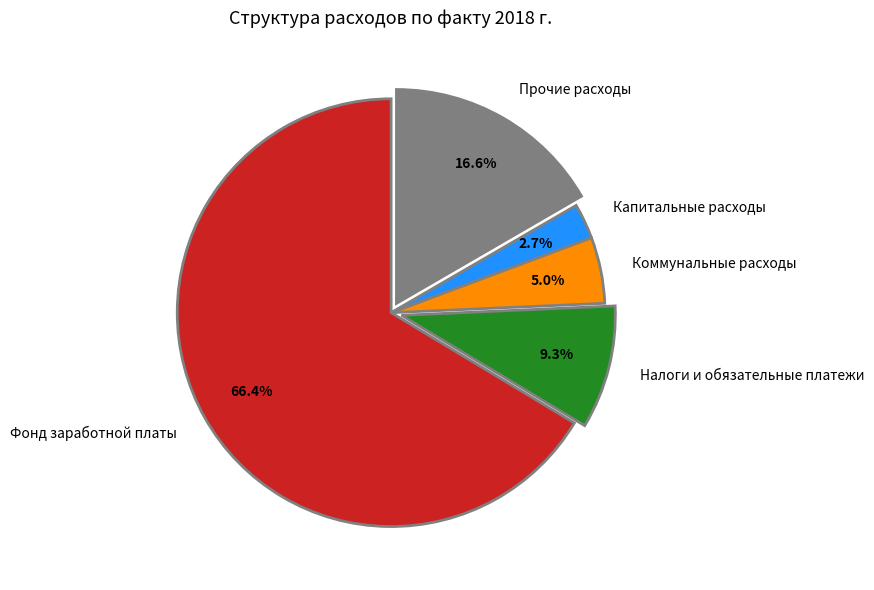

What is the ratio of the value at Коммунальные расходы to the value at Прочие расходы?

0.3